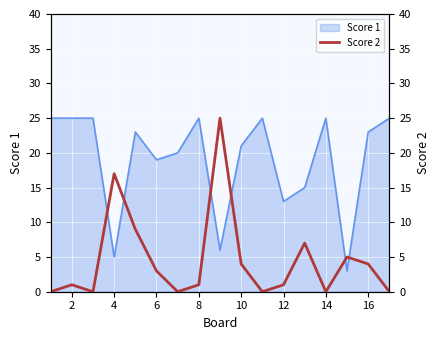

The Score 1 series shows 25 at 8. True or false?

True